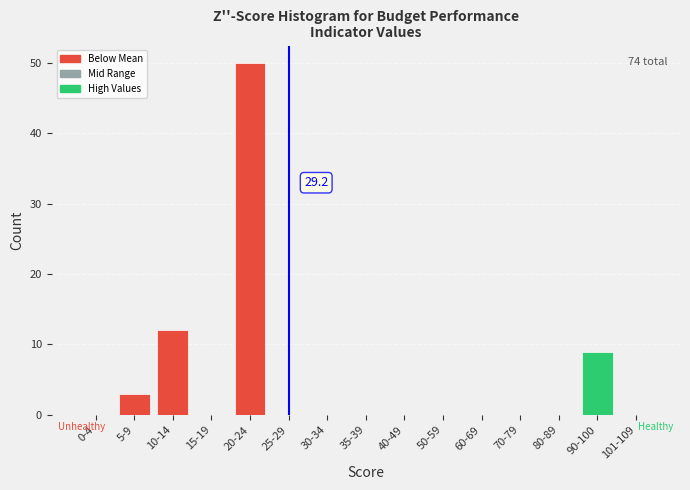

Reading left to right, list all the values displayed in this chart.

0-4=0	5-9=3	10-14=12	15-19=0	20-24=50	25-29=0	30-34=0	35-39=0	40-49=0	50-59=0	60-69=0	70-79=0	80-89=0	90-100=9	101-109=0